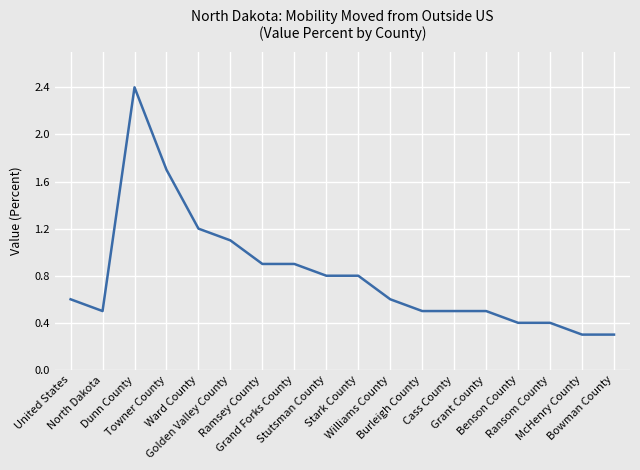

Reading right to left, what are all the values shown in this chart?

Bowman County=0.3	McHenry County=0.3	Ransom County=0.4	Benson County=0.4	Grant County=0.5	Cass County=0.5	Burleigh County=0.5	Williams County=0.6	Stark County=0.8	Stutsman County=0.8	Grand Forks County=0.9	Ramsey County=0.9	Golden Valley County=1.1	Ward County=1.2	Towner County=1.7	Dunn County=2.4	North Dakota=0.5	United States=0.6